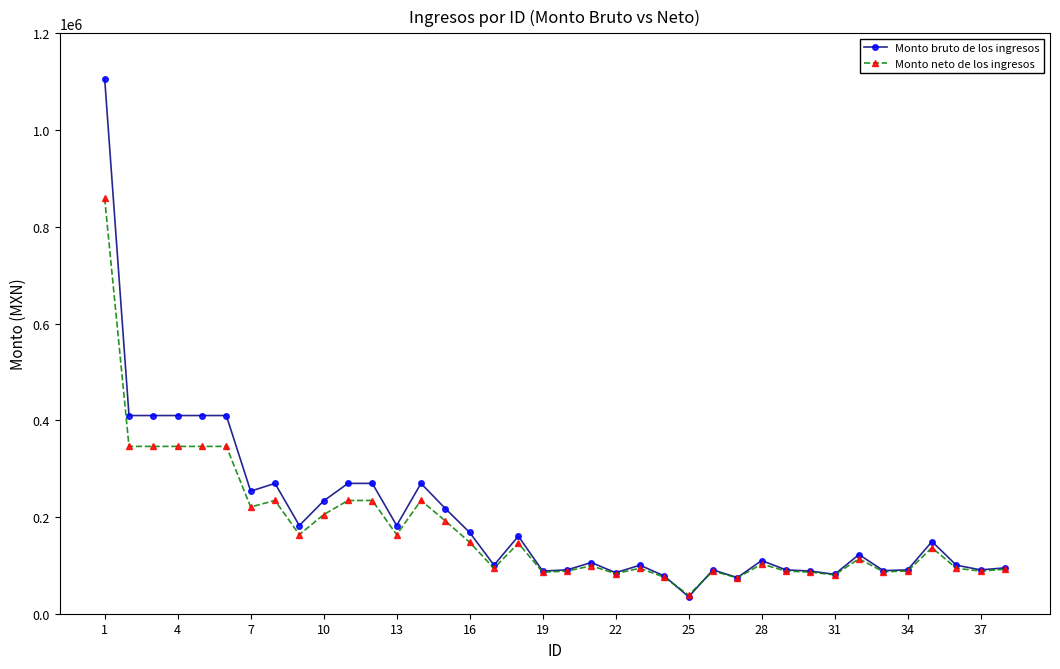

Rank the series by their maximum value, from highest to lowest.

Monto bruto de los ingresos, Monto neto de los ingresos